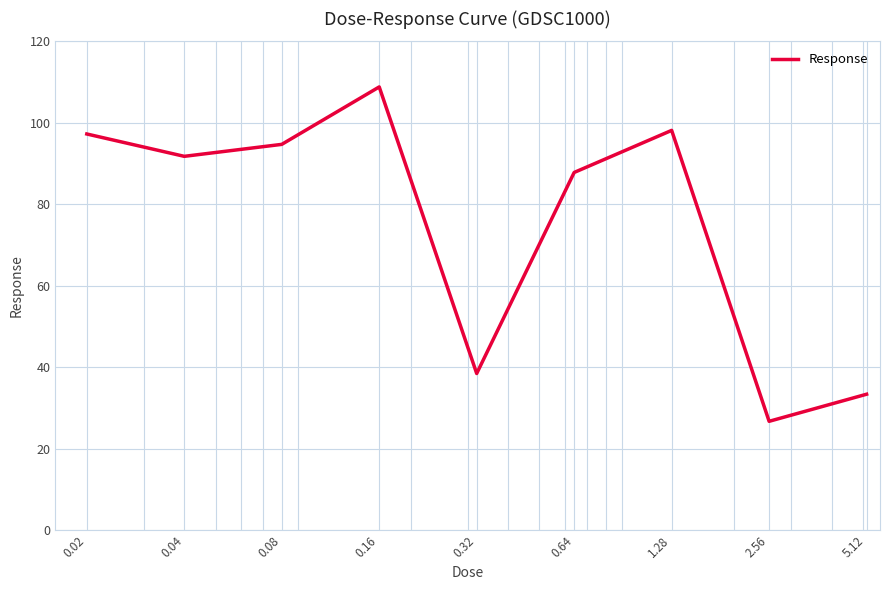

Does the chart have visible grid lines?

Yes